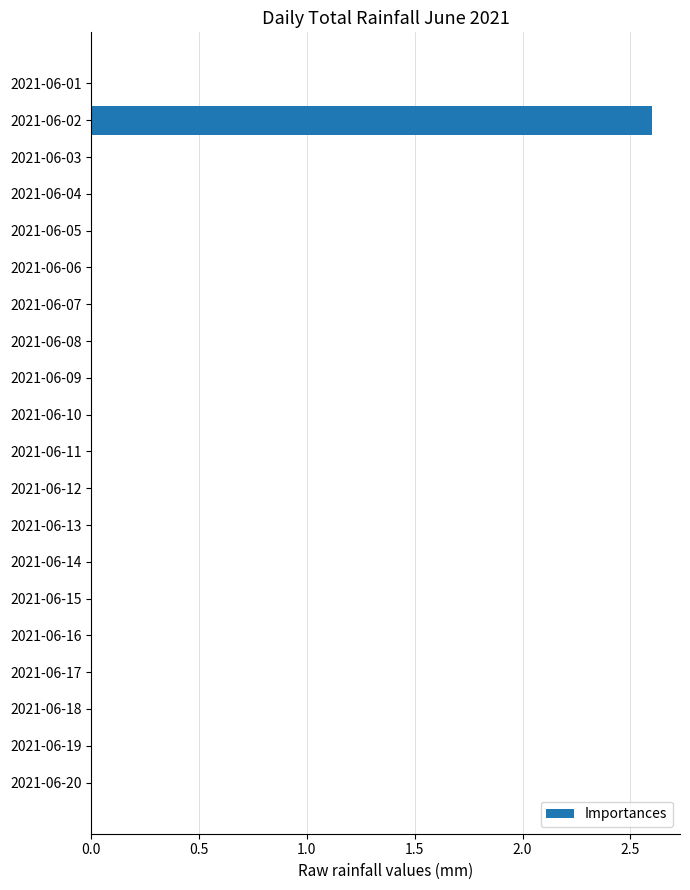

Which label corresponds to the largest value in the chart?

2021-06-02